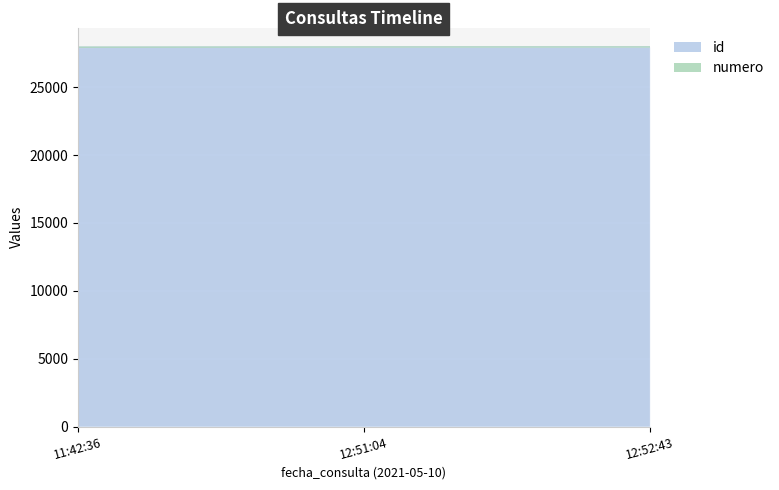

Is it true that the value at 12:51:04 is 47609?

False